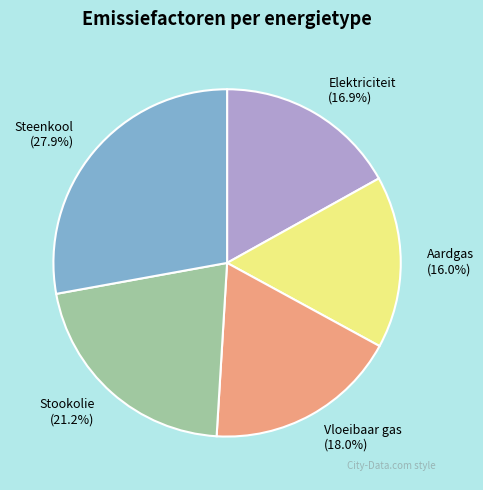

Which slice is the largest?

Steenkool